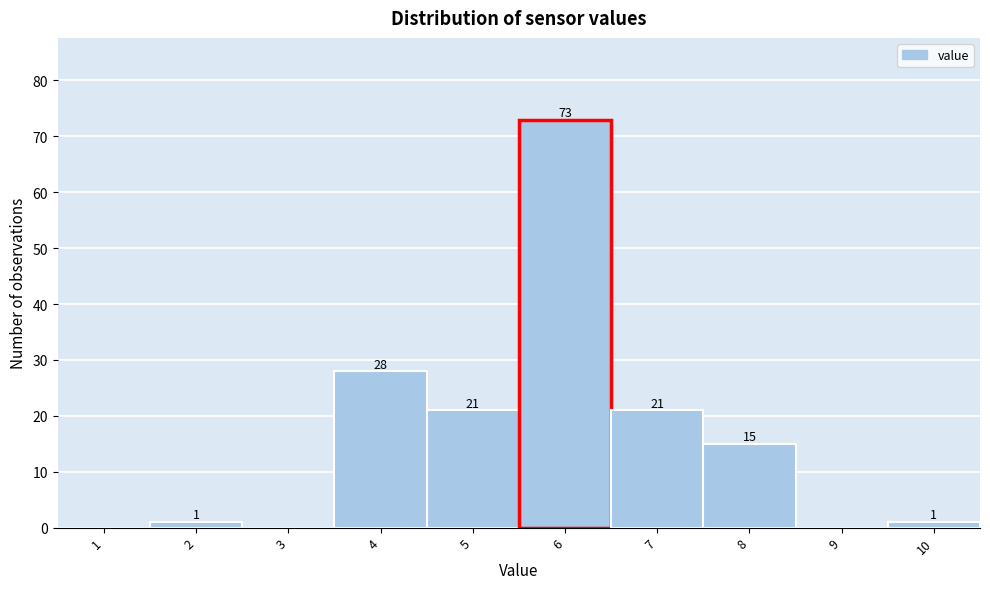

Reading left to right, list all the values displayed in this chart.

1=0	2=1	3=0	4=28	5=21	6=73	7=21	8=15	9=0	10=1